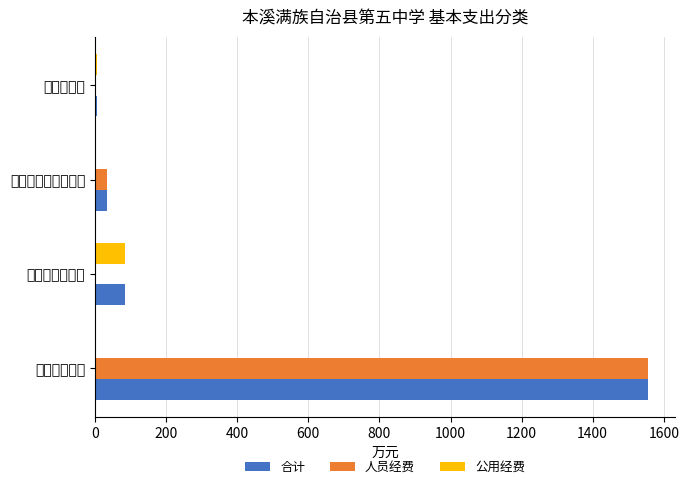

What is the difference between the maximum and second lowest values in the 人员经费 series?

1554.2